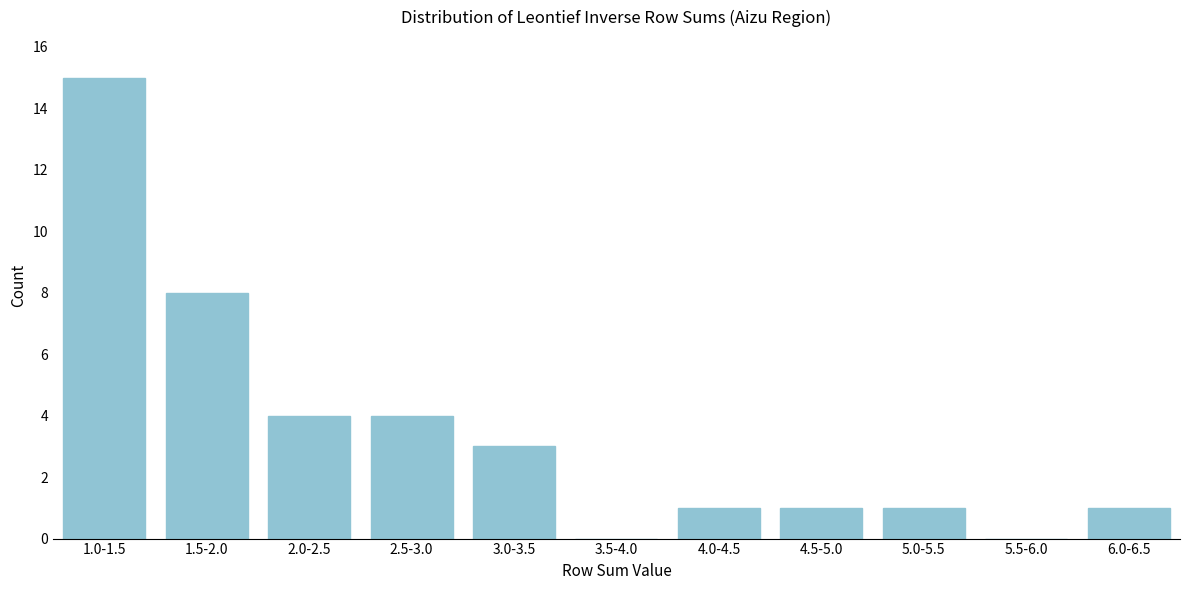

Reading right to left, transcribe all the data shown in this chart.

6.0-6.5=1	5.5-6.0=0	5.0-5.5=1	4.5-5.0=1	4.0-4.5=1	3.5-4.0=0	3.0-3.5=3	2.5-3.0=4	2.0-2.5=4	1.5-2.0=8	1.0-1.5=15